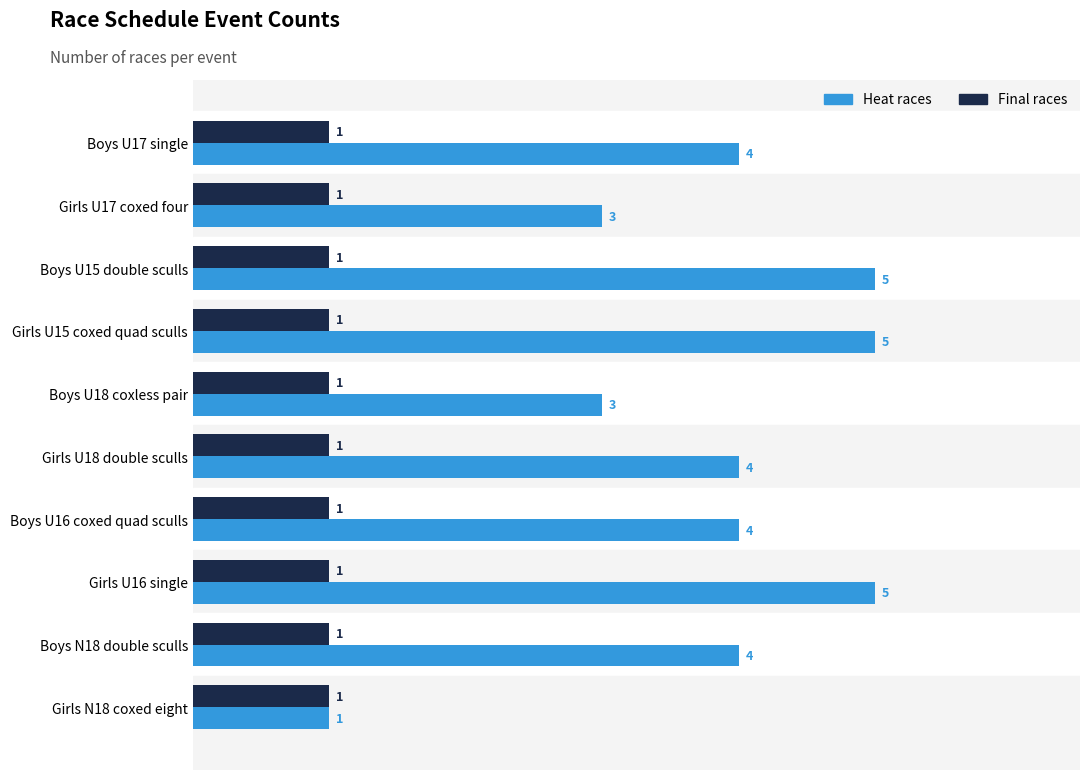

What is the sum of all Heat races values?

38